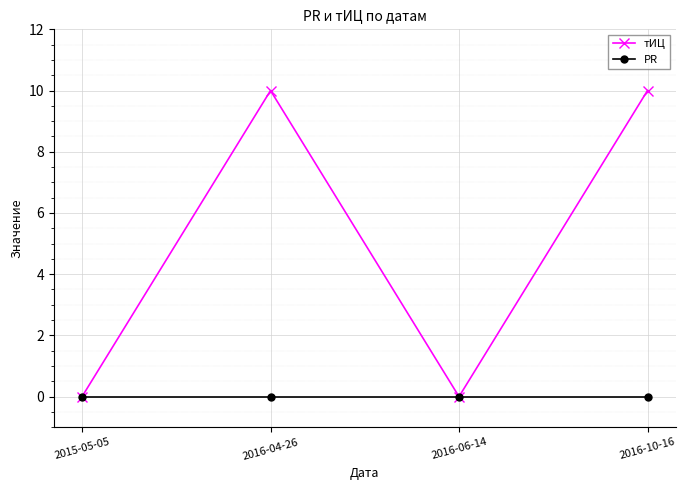

What is the highest value of the тИЦ series?

10